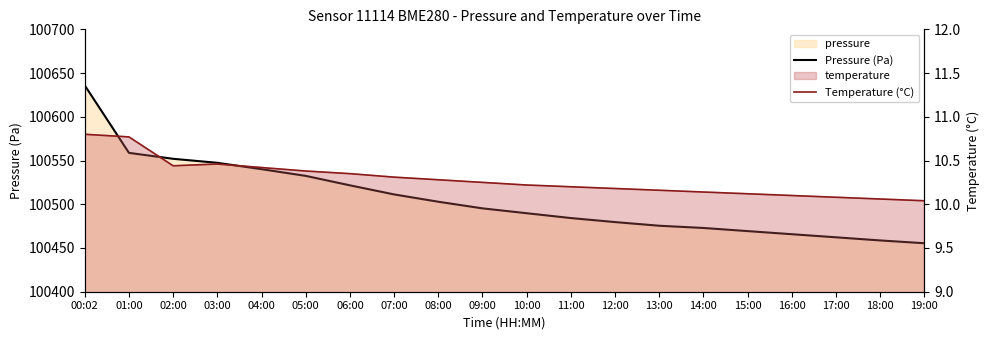

At how many categories does at least one series exceed 89301?

20